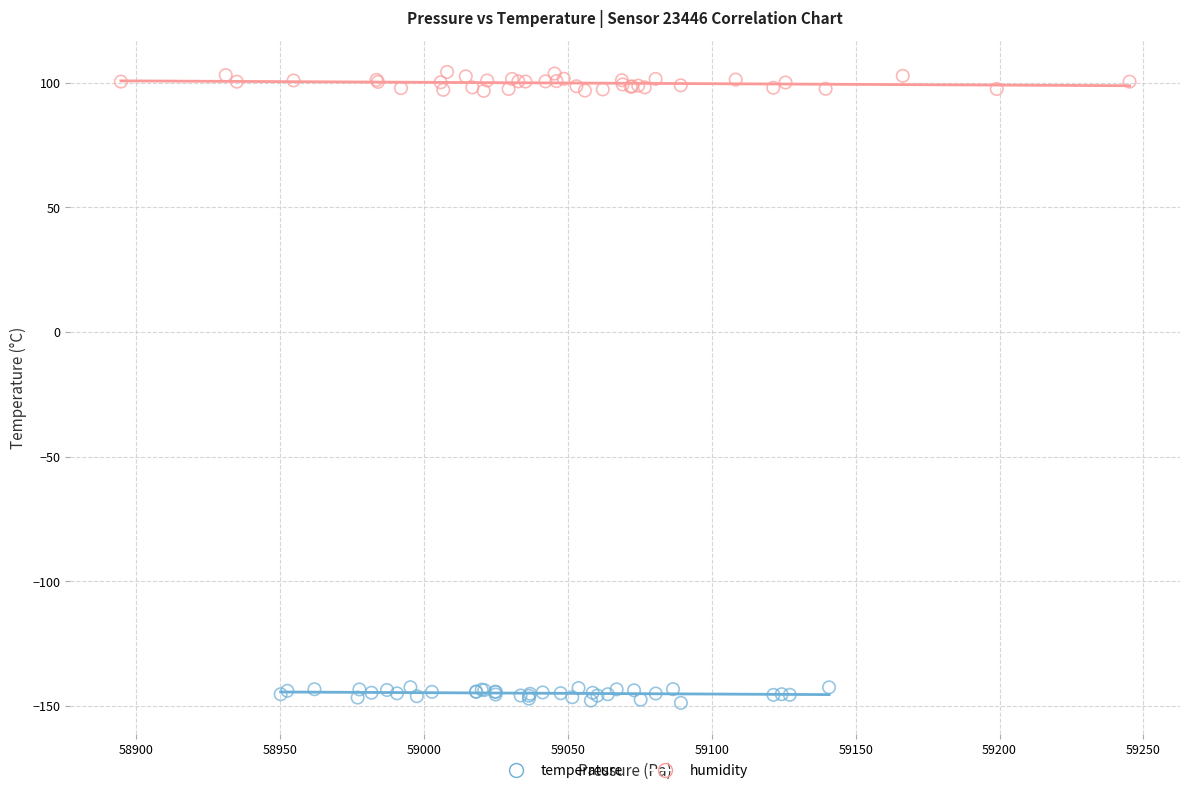

Which series contains the lowest Y value?

temperature